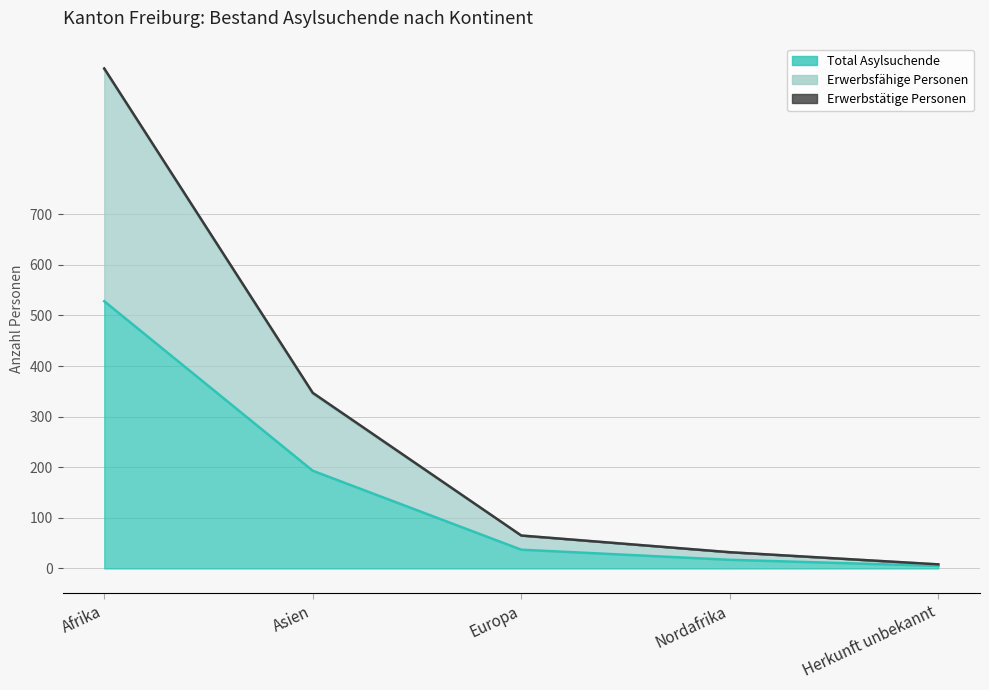

Which category has the lowest value in the Total Asylsuchende series?

Herkunft unbekannt